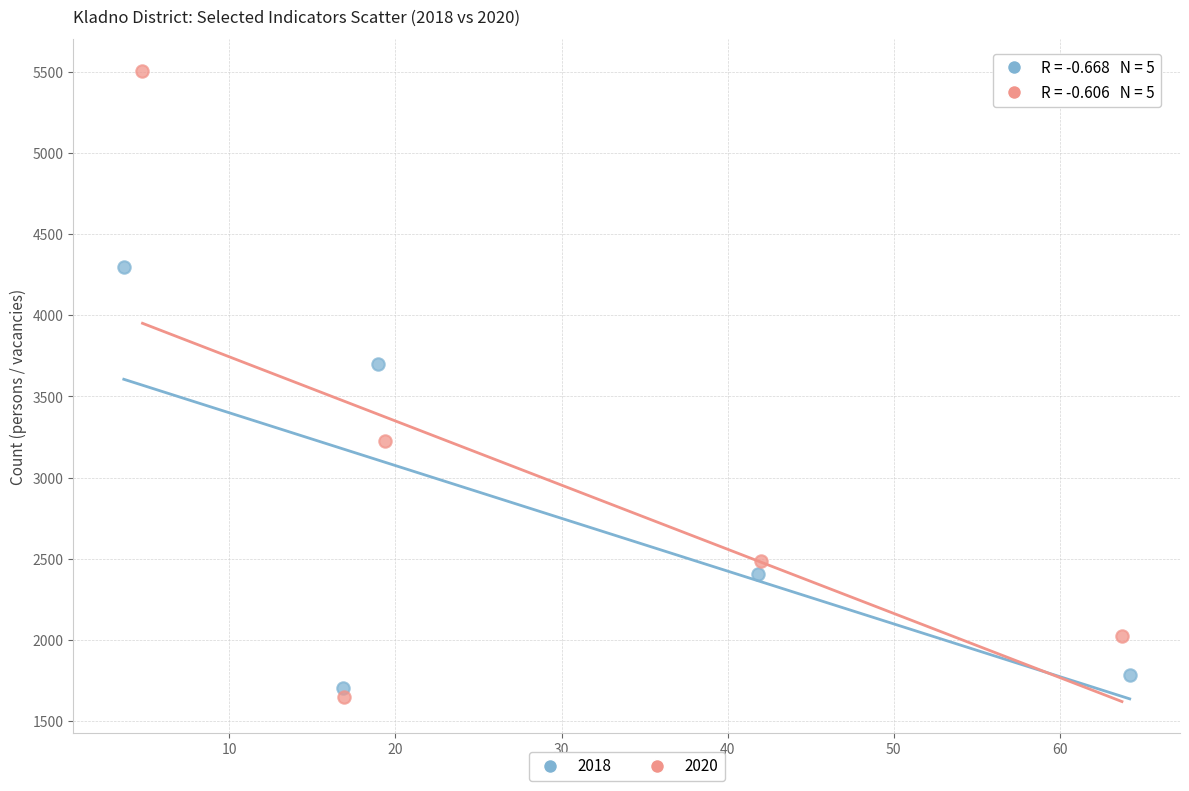

Which series reaches the minimum Y coordinate?

2020